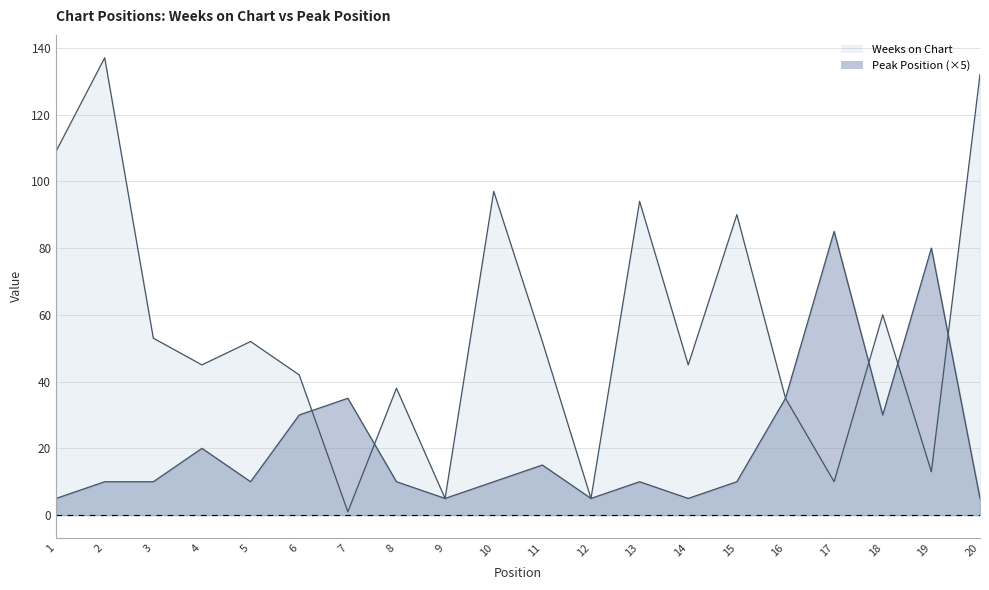

After their last crossing, which series has the higher values: Peak Position or Weeks on Chart?

Weeks on Chart